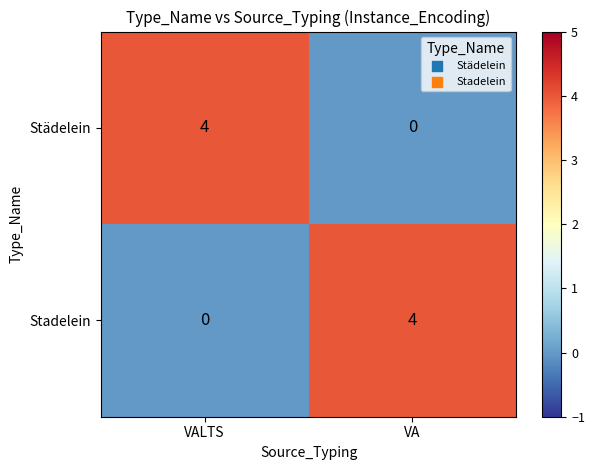

True or false: Städelein has a value of 0 at VA.

True